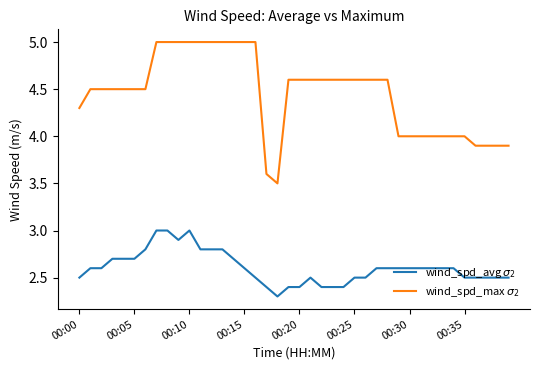

Rank the series by their average value, from lowest to highest.

wind_spd_avg $\sigma_2$, wind_spd_max $\sigma_2$